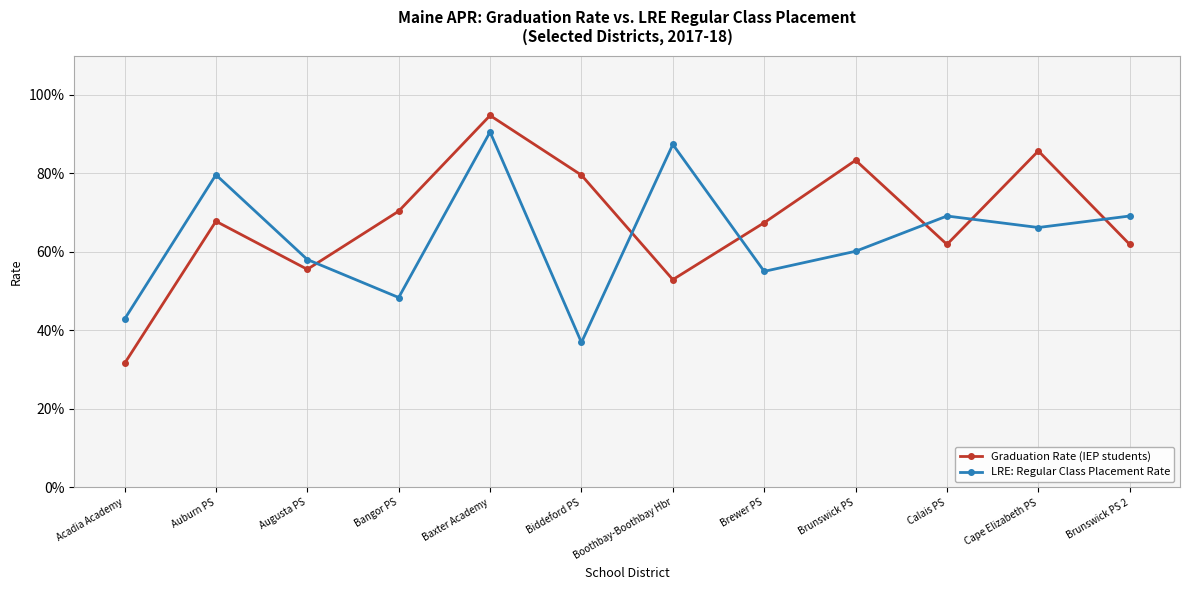

What is the value of the Graduation Rate (IEP students) point at the 7th from the left?

0.5